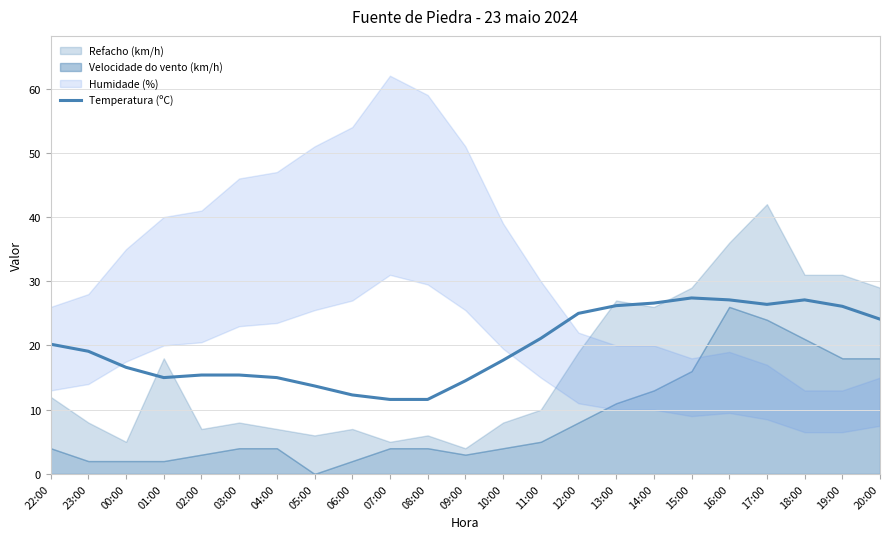

Reading left to right, list all the values displayed in this chart.

22:00=20.2	23:00=19.1	00:00=16.6	01:00=15.0	02:00=15.4	03:00=15.4	04:00=15.0	05:00=13.7	06:00=12.3	07:00=11.6	08:00=11.6	09:00=14.5	10:00=17.7	11:00=21.1	12:00=25.0	13:00=26.2	14:00=26.6	15:00=27.4	16:00=27.1	17:00=26.4	18:00=27.1	19:00=26.1	20:00=24.1